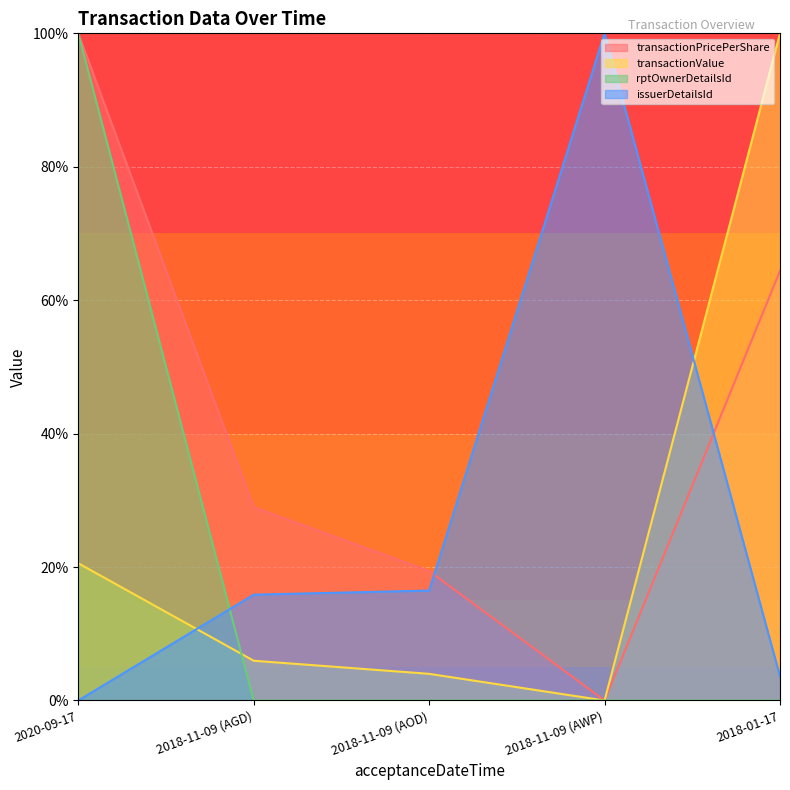

What is the label of the 2nd point from the left?

2018-11-09 (AGD)